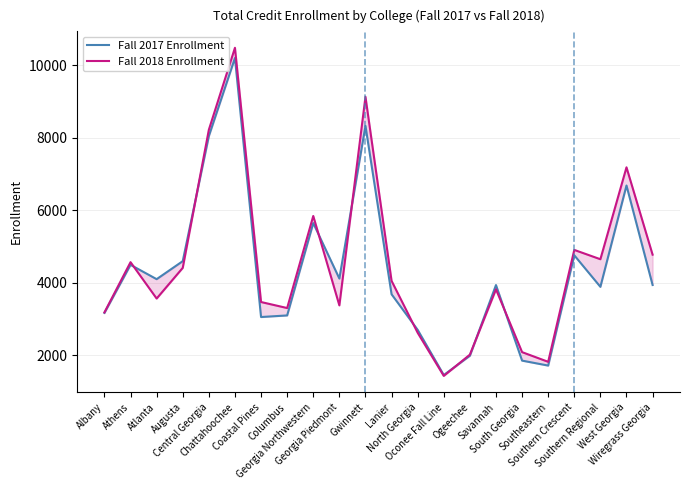

Which series has the widest spread of values?

Fall 2018 Enrollment